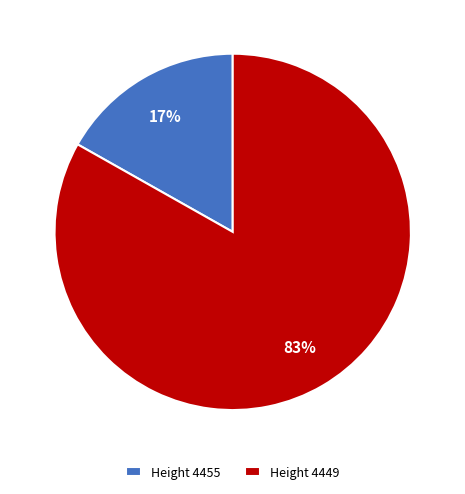

Rank the categories by value from highest to lowest.

Height 4449, Height 4455